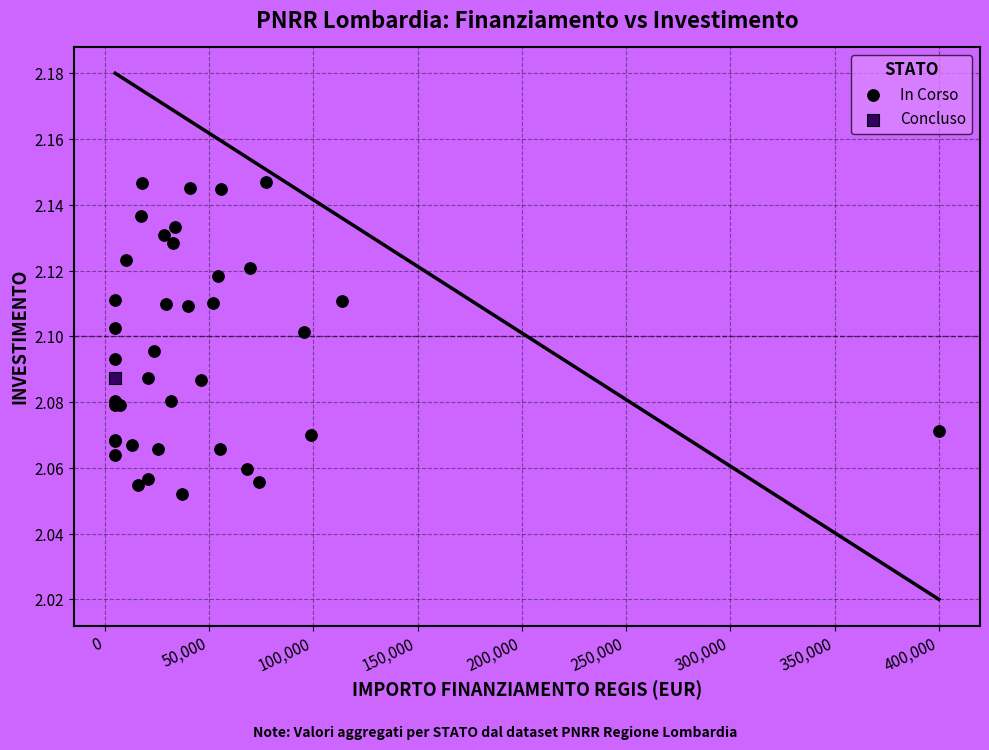

What are all the series names shown in the legend?

In Corso, Concluso